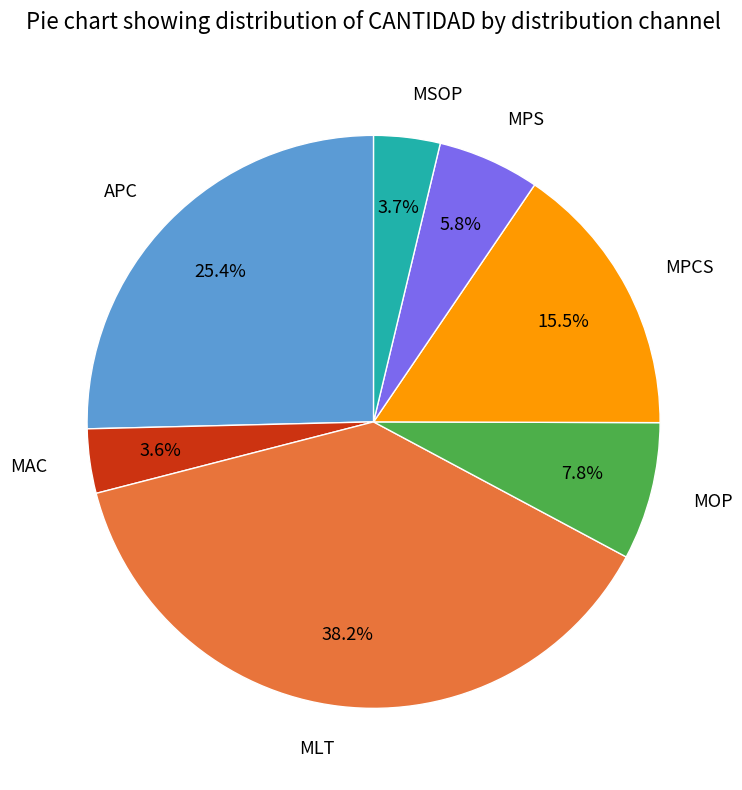

What percentage do MSOP and MOP together represent?

11.5%